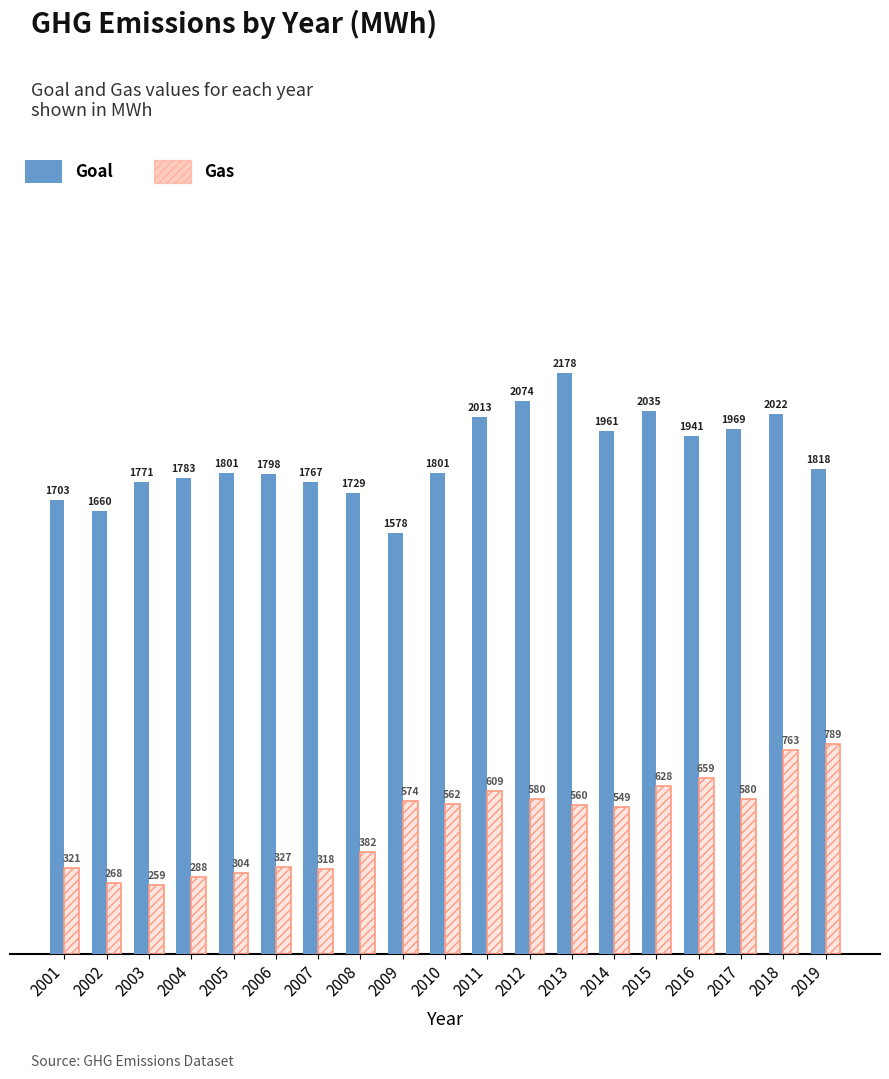

The Goal series shows 1801.2 at 2005. True or false?

True